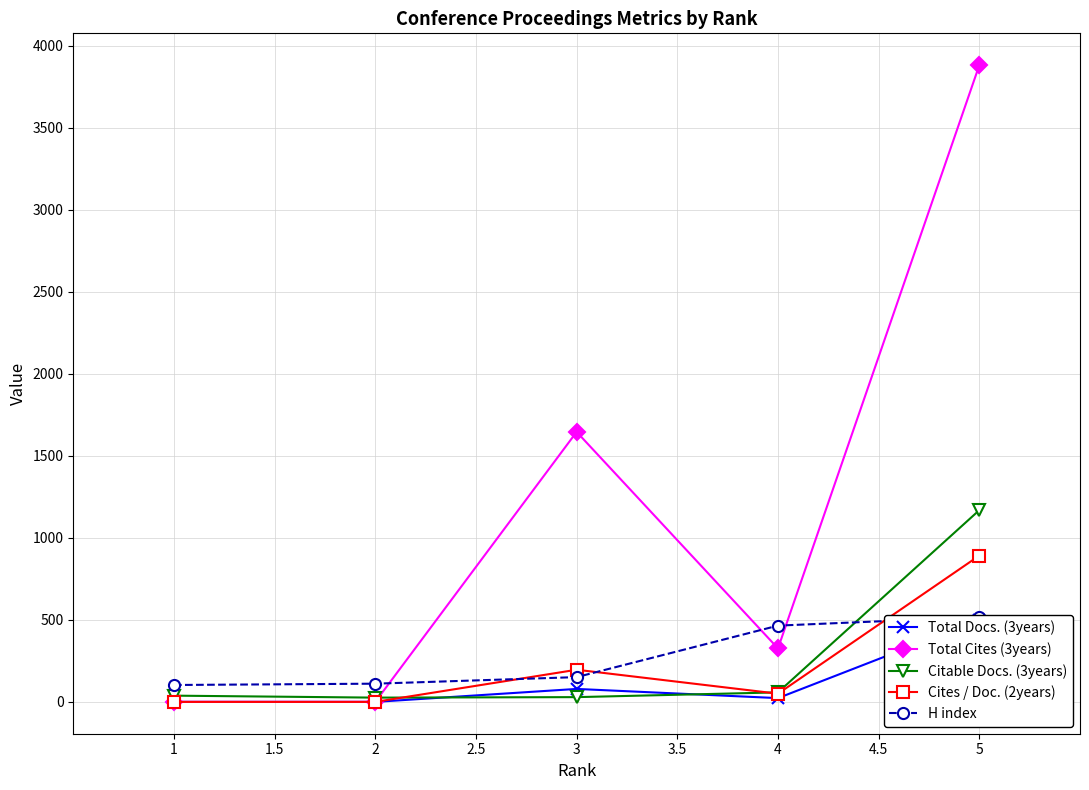

True or false: Total Docs. (3years) has more than 0 interior local peaks.

True